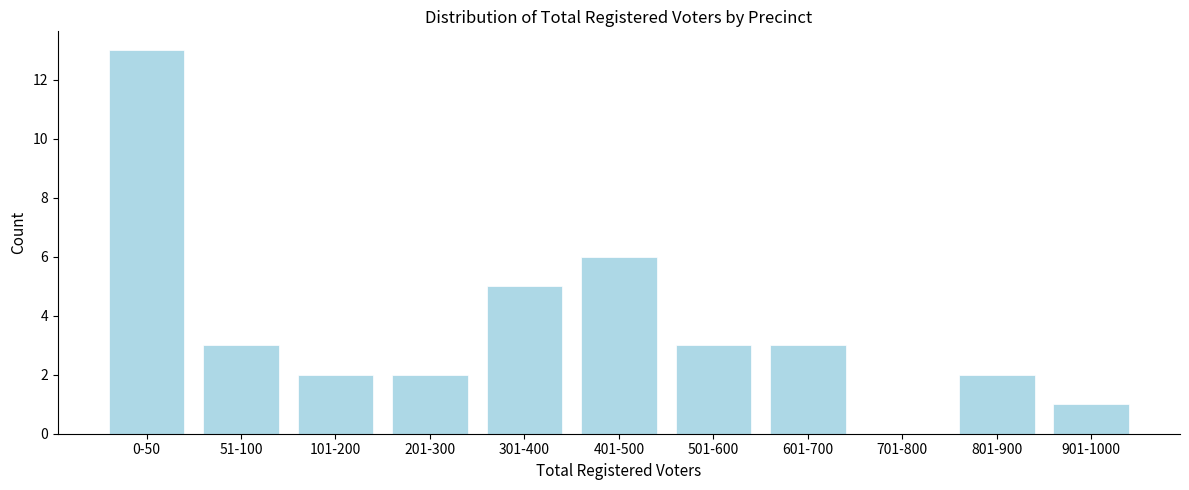

Reading left to right, extract all data points from this chart.

0-50=13	51-100=3	101-200=2	201-300=2	301-400=5	401-500=6	501-600=3	601-700=3	701-800=0	801-900=2	901-1000=1